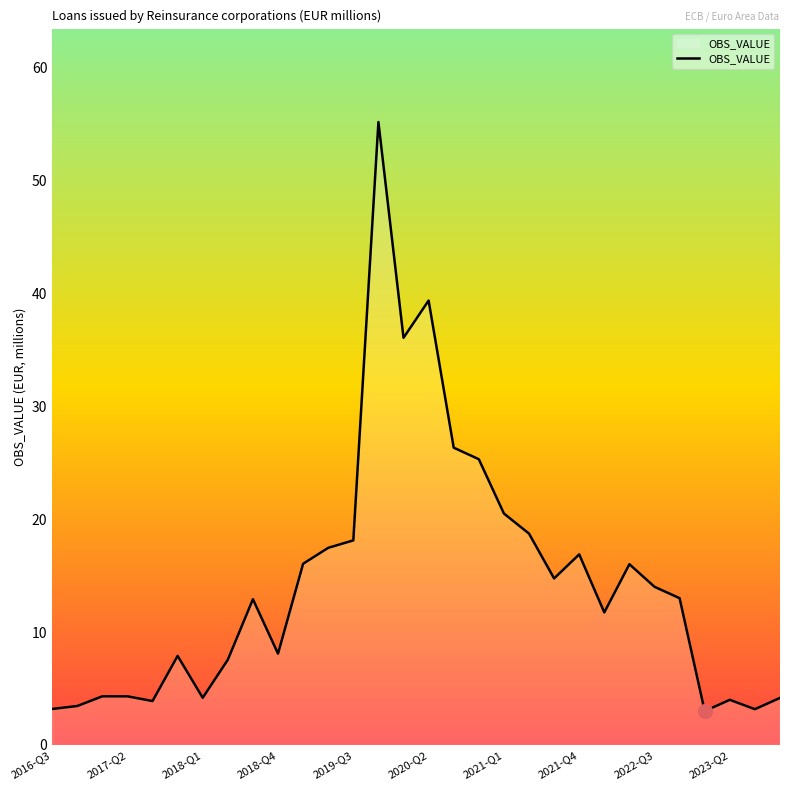

What is the average value?

14.5